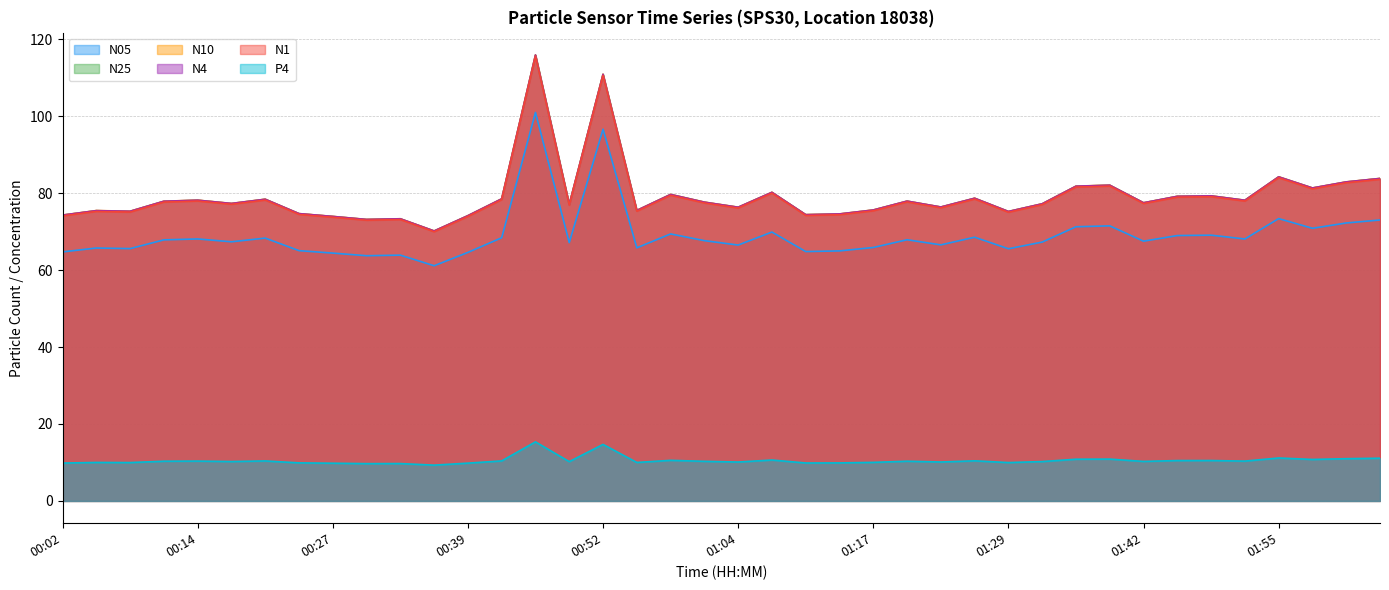

What is the sum of all N4 values?

3168.6